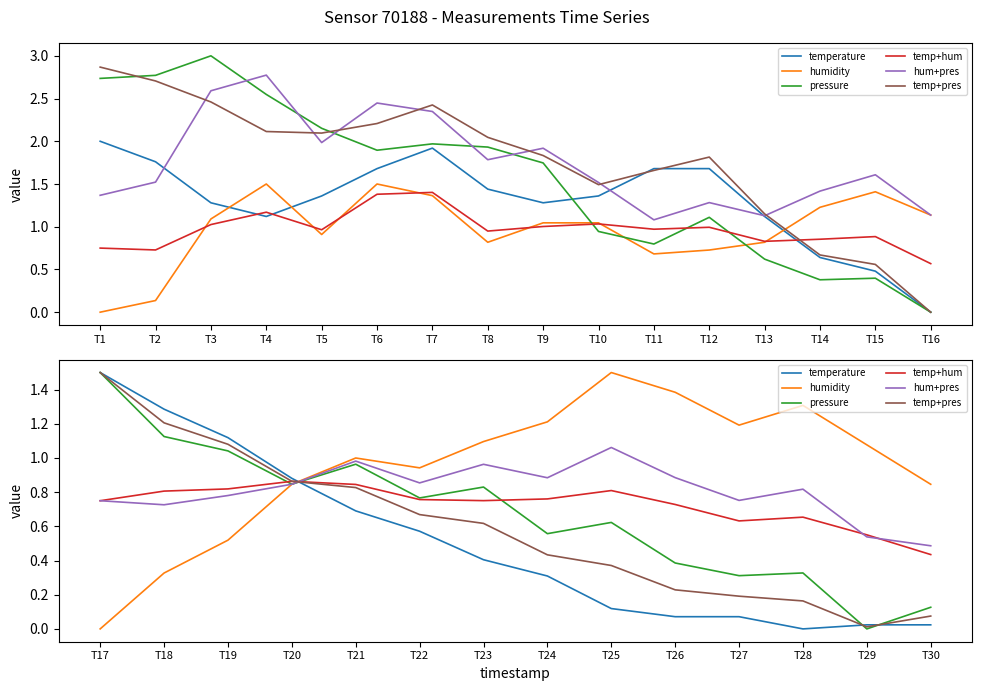

Is it true that humidity equals 1.4 at T30?

False